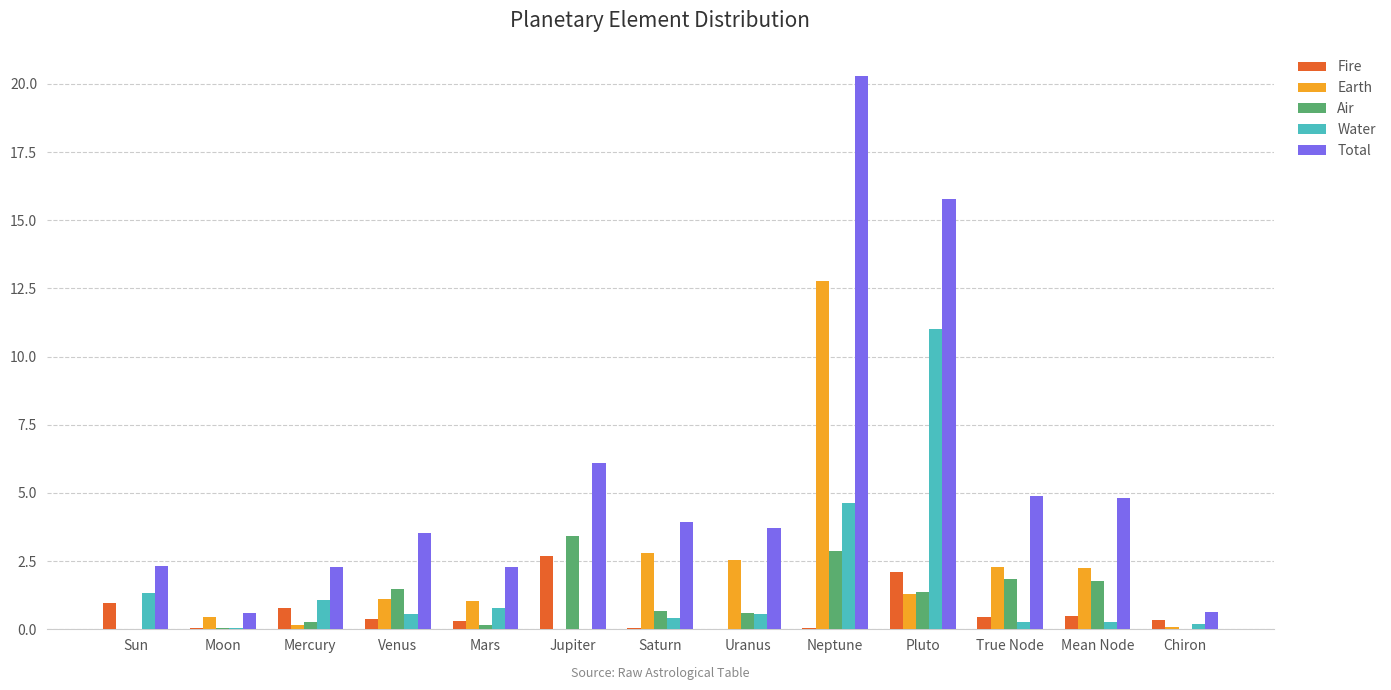

What is the highest value of the Total series?

20.3